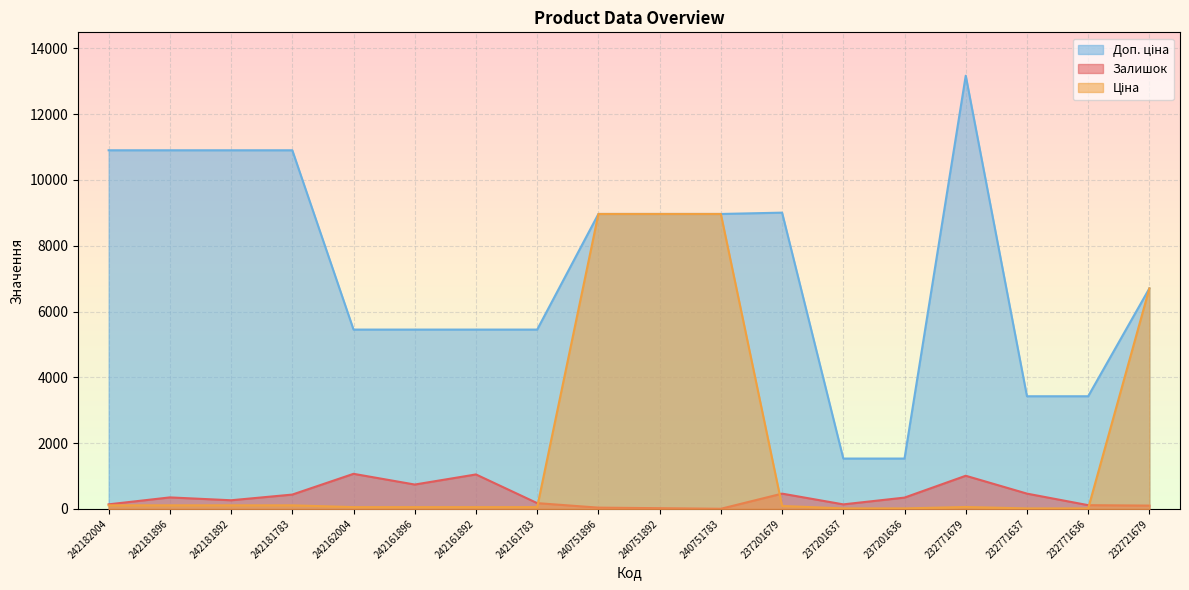

Rank the series by their maximum value, from highest to lowest.

Доп. ціна, Ціна, Залишок